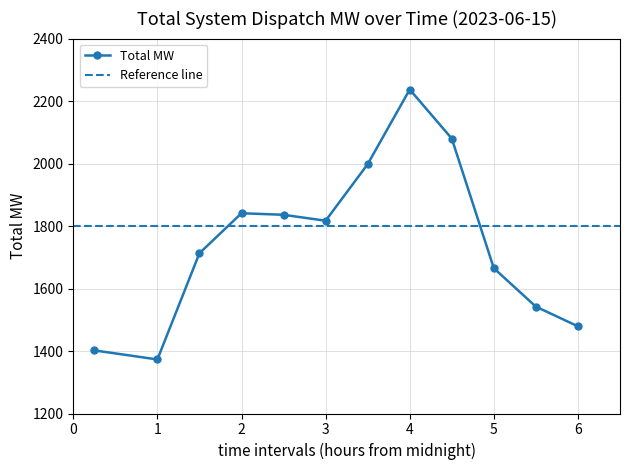

What is the difference between the maximum and second lowest values?

835